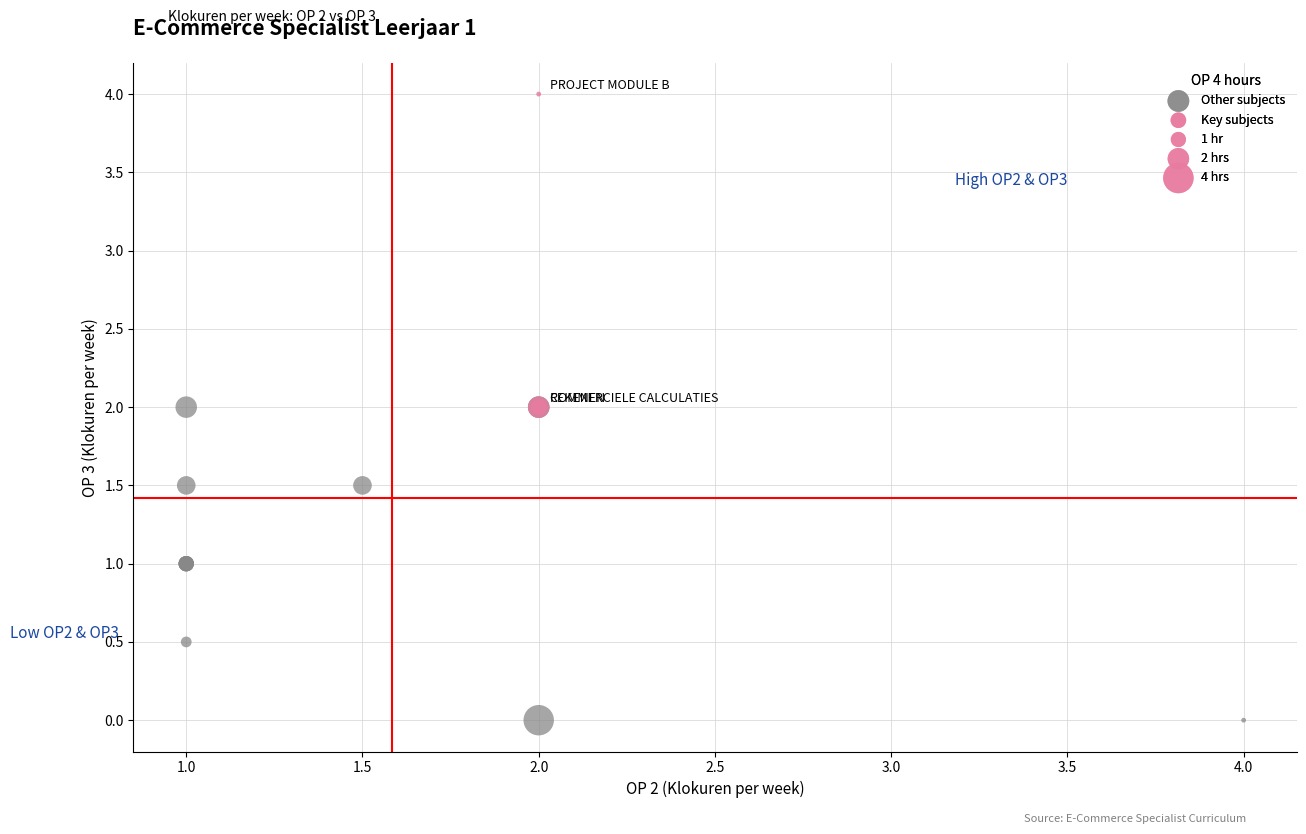

Which series contains the lowest Y value?

Other subjects